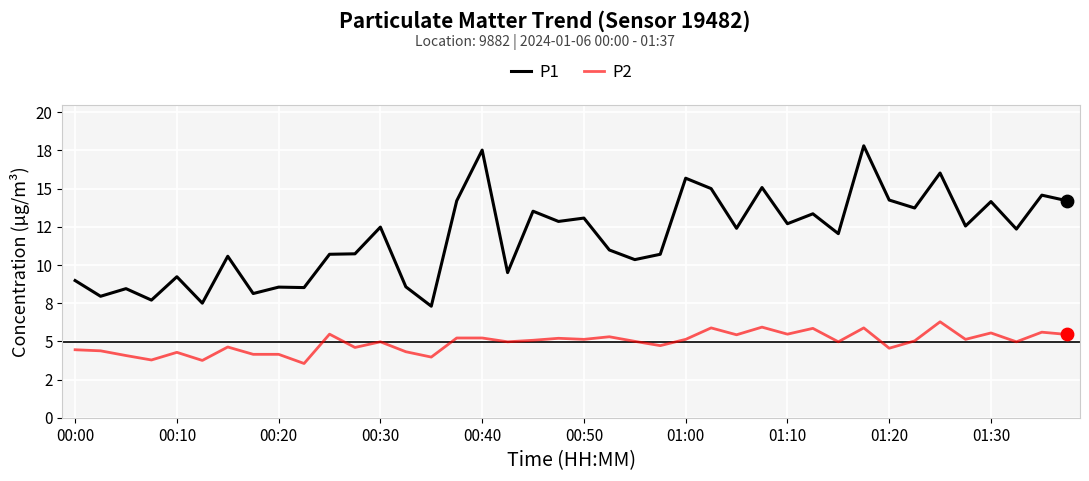

What are all the series names shown in the legend?

P1, P2